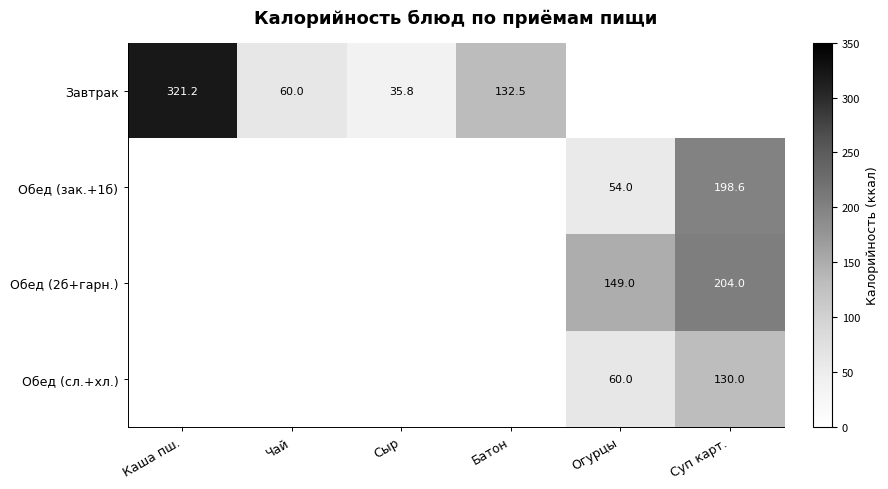

Is it true that Обед (сл.+хл.) equals 60.0 at Огурцы?

True